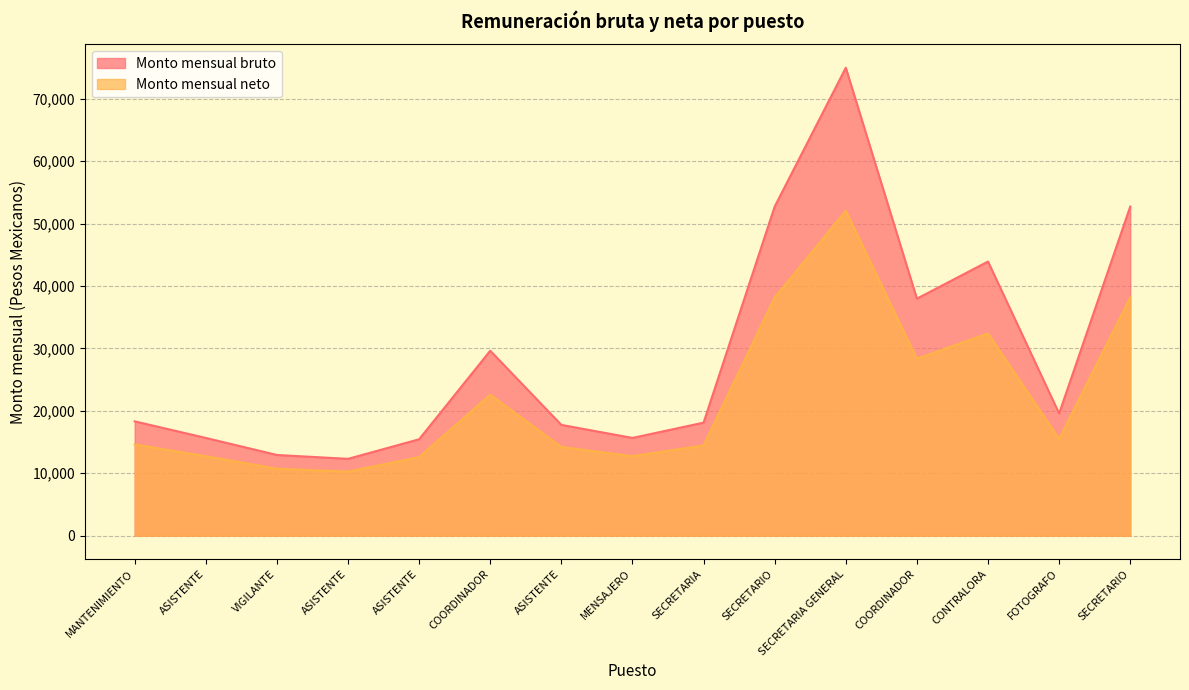

How many interior local peaks does the Monto mensual neto series have?

3